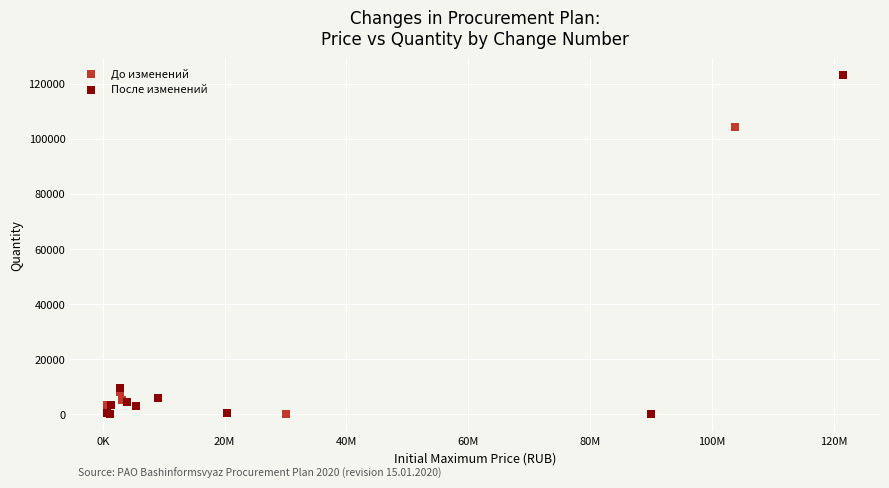

Which series contains the highest Y value?

После изменений